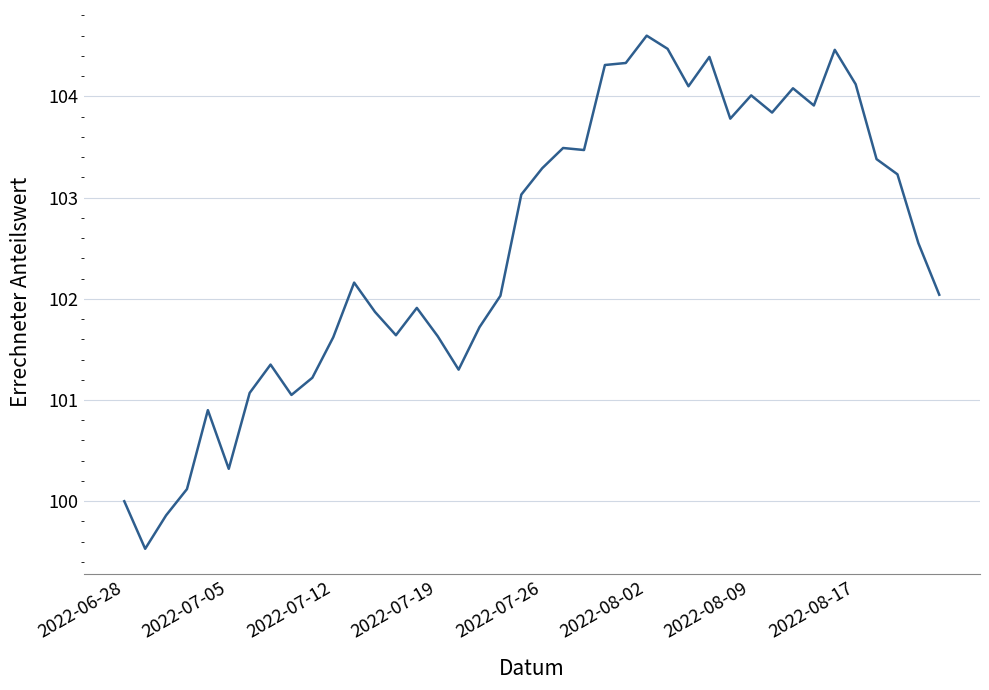

What is the maximum value shown in the chart?

104.6